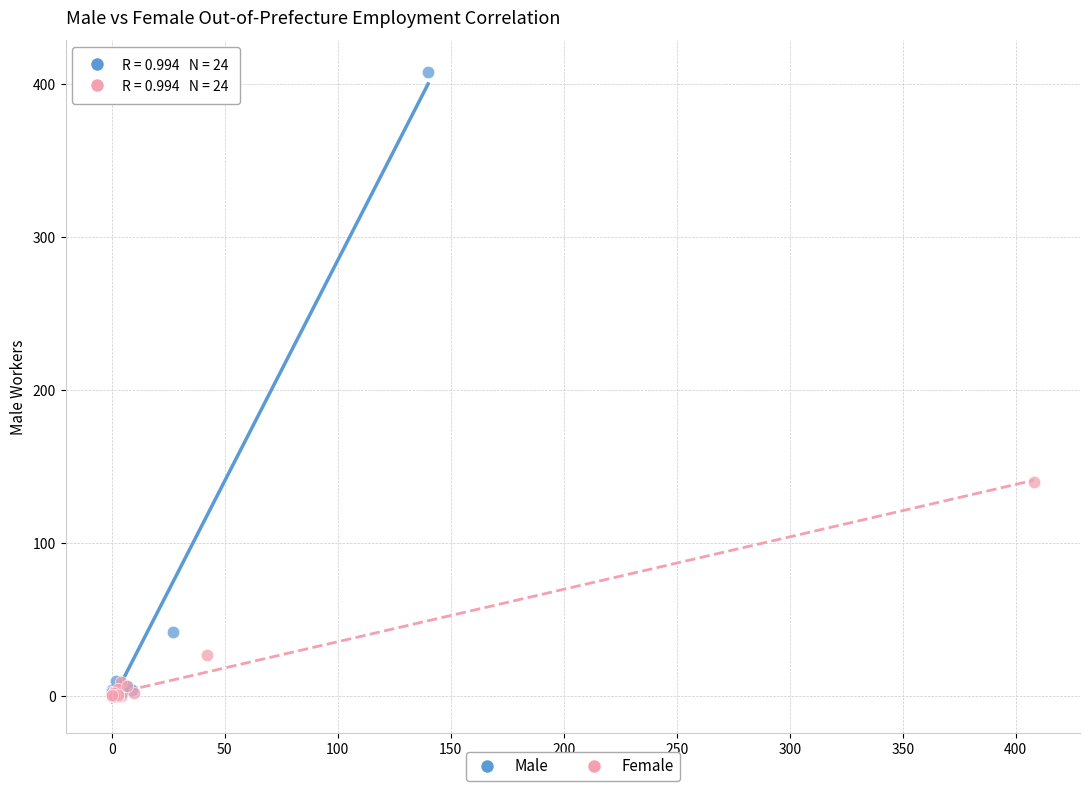

Which series reaches the maximum Y coordinate?

Male